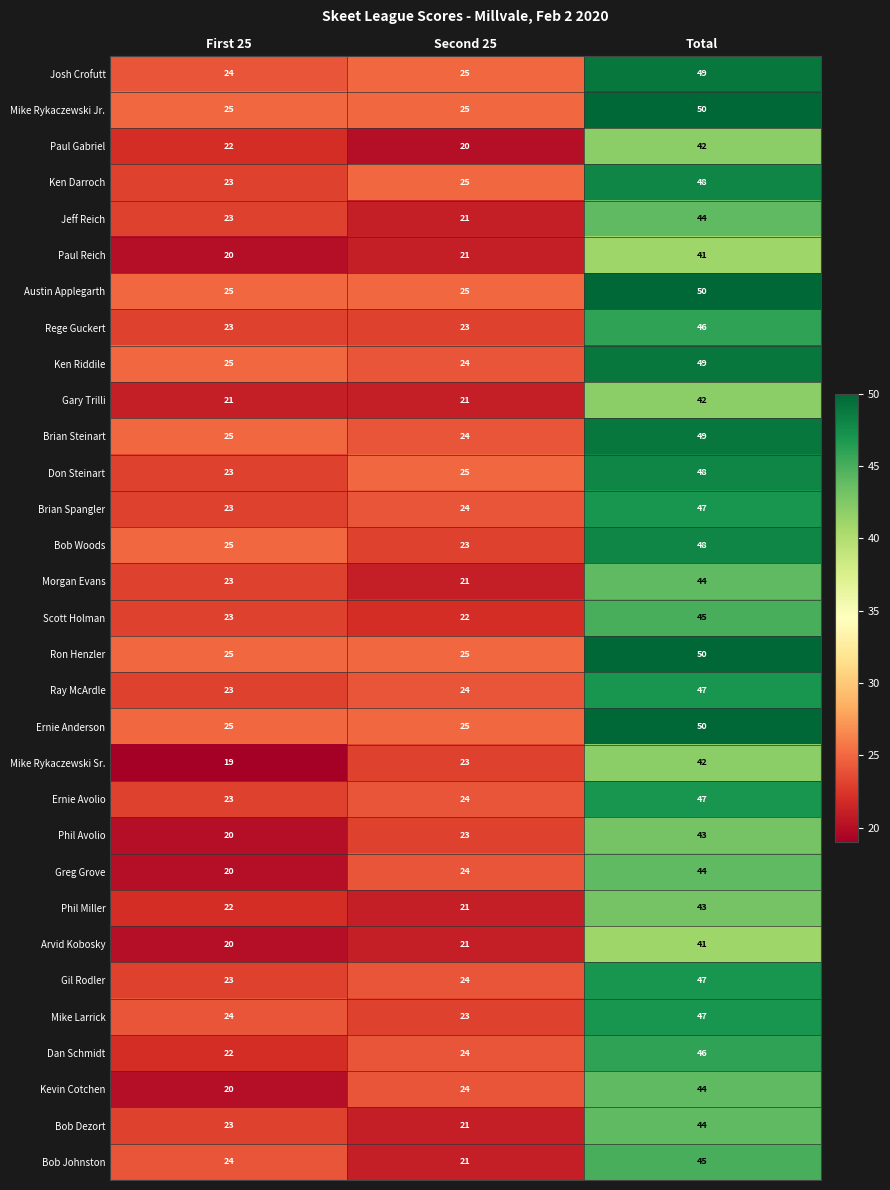

At which category does the chart reach its peak across all series?

Total